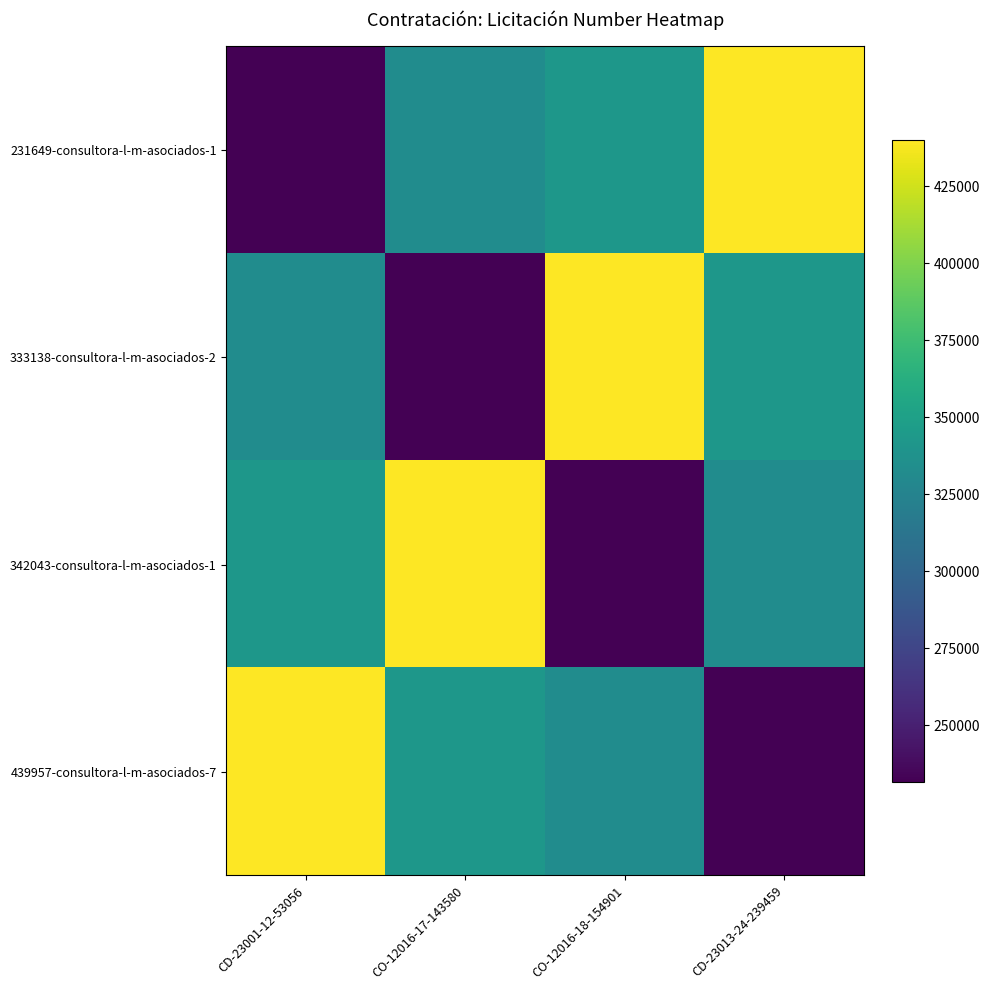

Reading left to right, extract all data points from this chart.

231649-consultora-l-m-asociados-1: CD-23001-12-53056=231649	CO-12016-17-143580=333138	CO-12016-18-154901=342043	CD-23013-24-239459=439957
333138-consultora-l-m-asociados-2: CD-23001-12-53056=333138	CO-12016-17-143580=231649	CO-12016-18-154901=439957	CD-23013-24-239459=342043
342043-consultora-l-m-asociados-1: CD-23001-12-53056=342043	CO-12016-17-143580=439957	CO-12016-18-154901=231649	CD-23013-24-239459=333138
439957-consultora-l-m-asociados-7: CD-23001-12-53056=439957	CO-12016-17-143580=342043	CO-12016-18-154901=333138	CD-23013-24-239459=231649